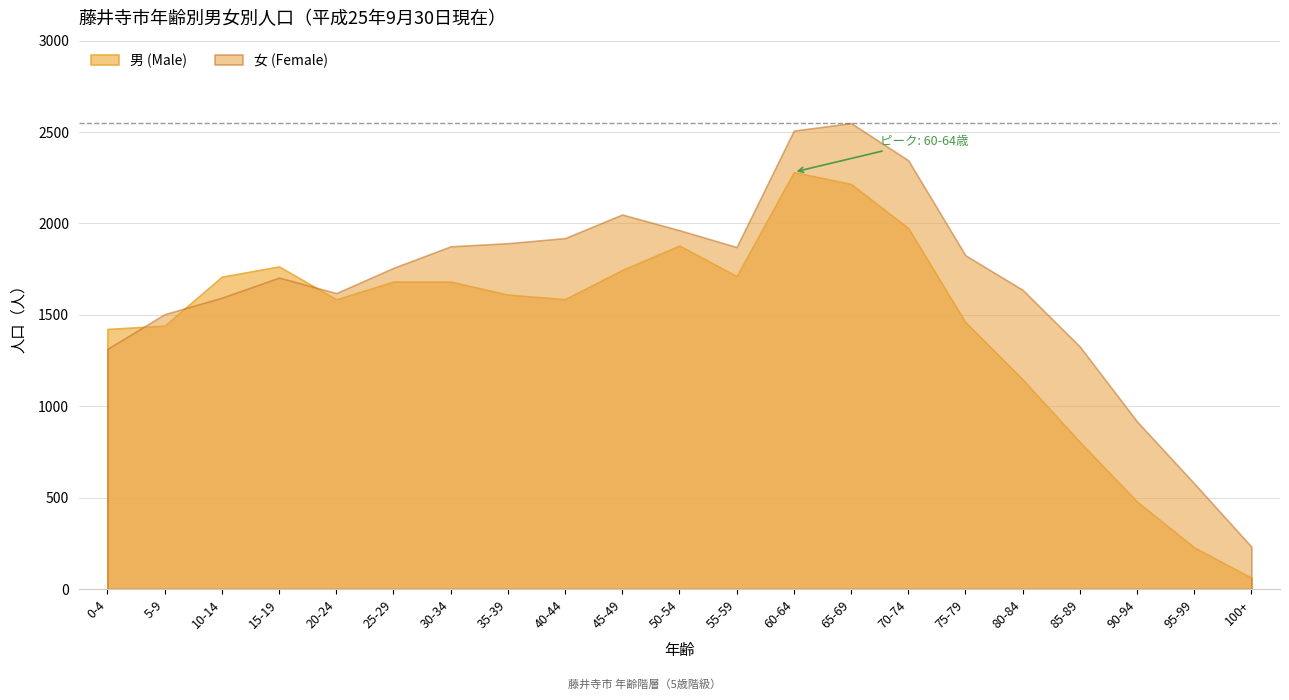

What is the label of the 5th point from the right?

80-84